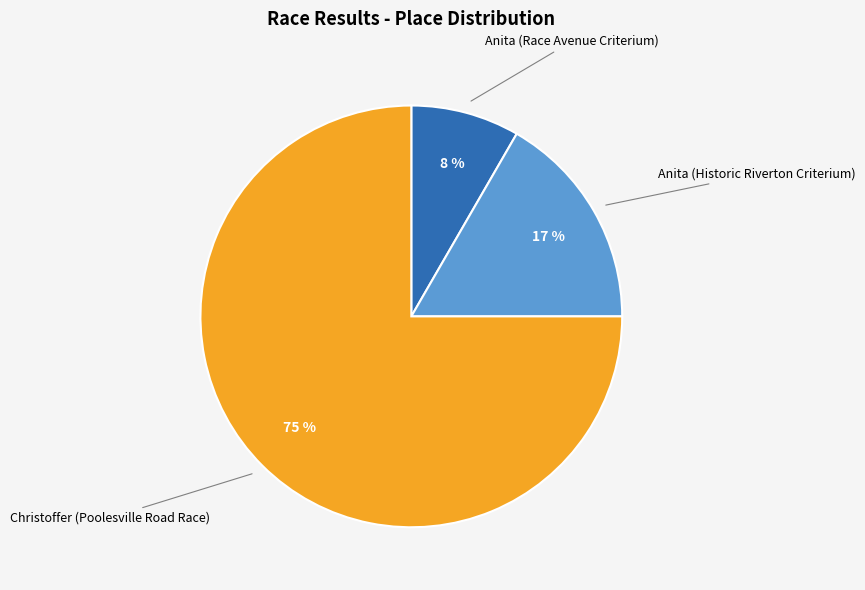

To the nearest percent, what is the difference between the largest and smallest slice percentages?

67%